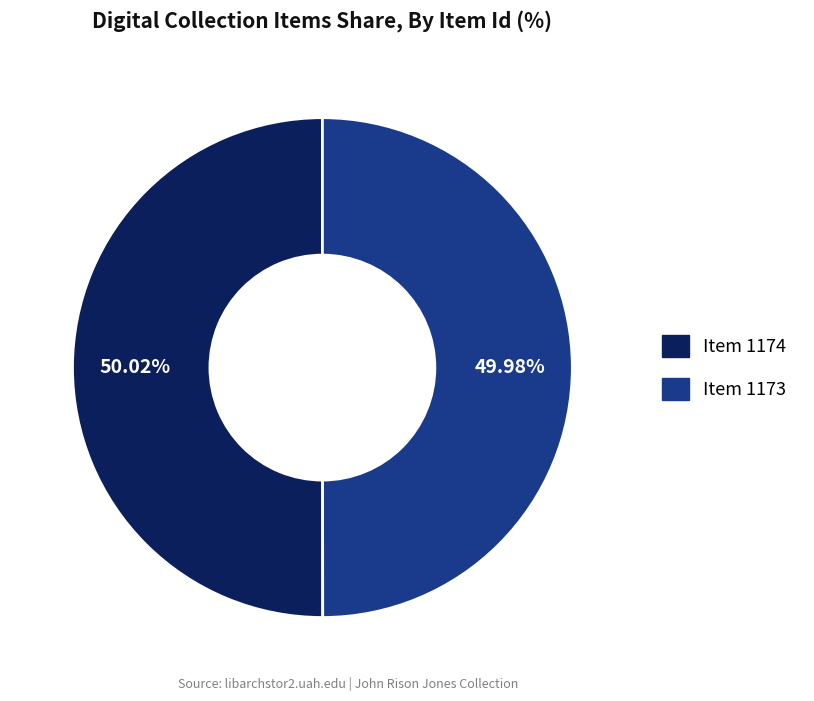

To the nearest percent, what percentage of the pie is Item 1174?

50%